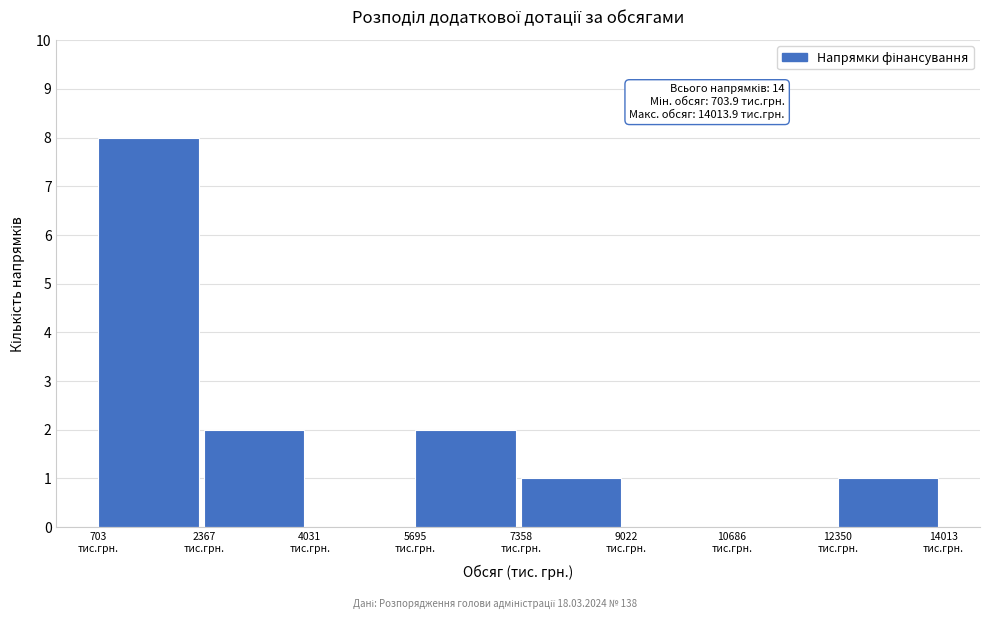

Which range on the x-axis has the tallest bar?

800 to 2400